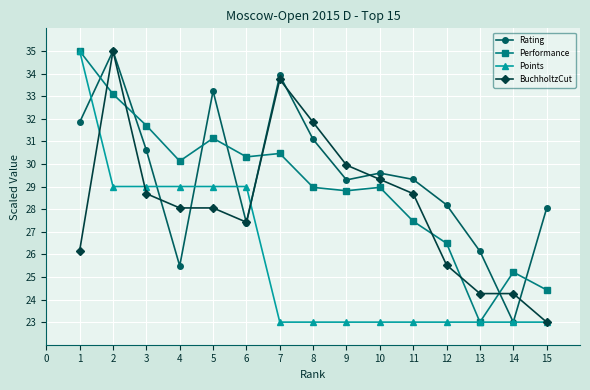

Rank the series at 5 from highest to lowest value.

Rating, Performance, Points, BuchholtzCut